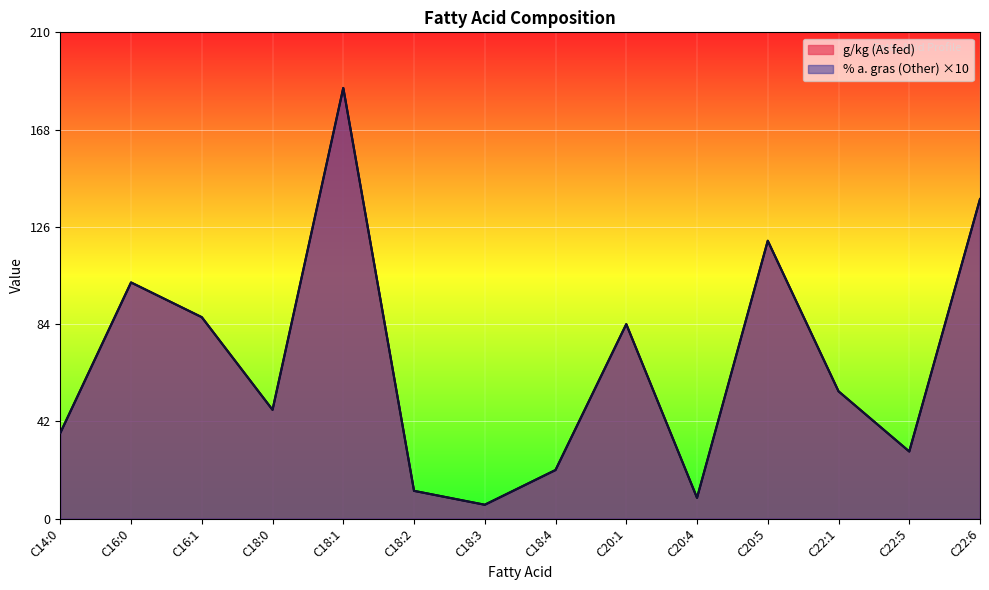

Which series changed the most between C16:0 and C18:3?

g/kg (As fed)